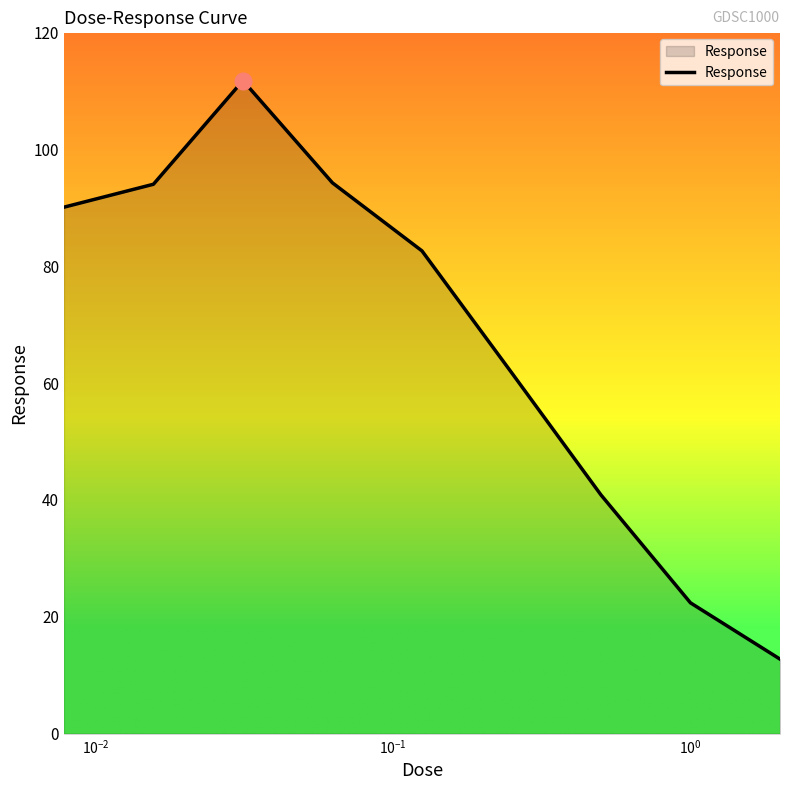

What is the greatest value displayed?

111.7